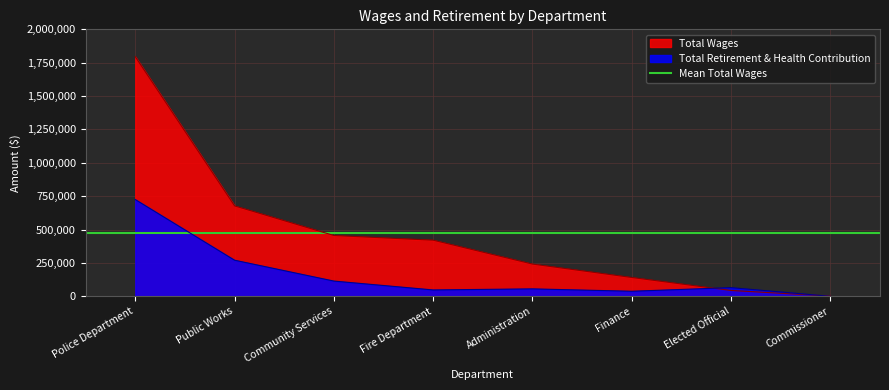

Reading left to right, list all the values displayed in this chart.

Total Wages: 1795053	677489	455680	420591	241589	141137	43881	1804
Total Retirement & Health Contribution: 724795	270440	114169	47741	55693	37928	65070	0